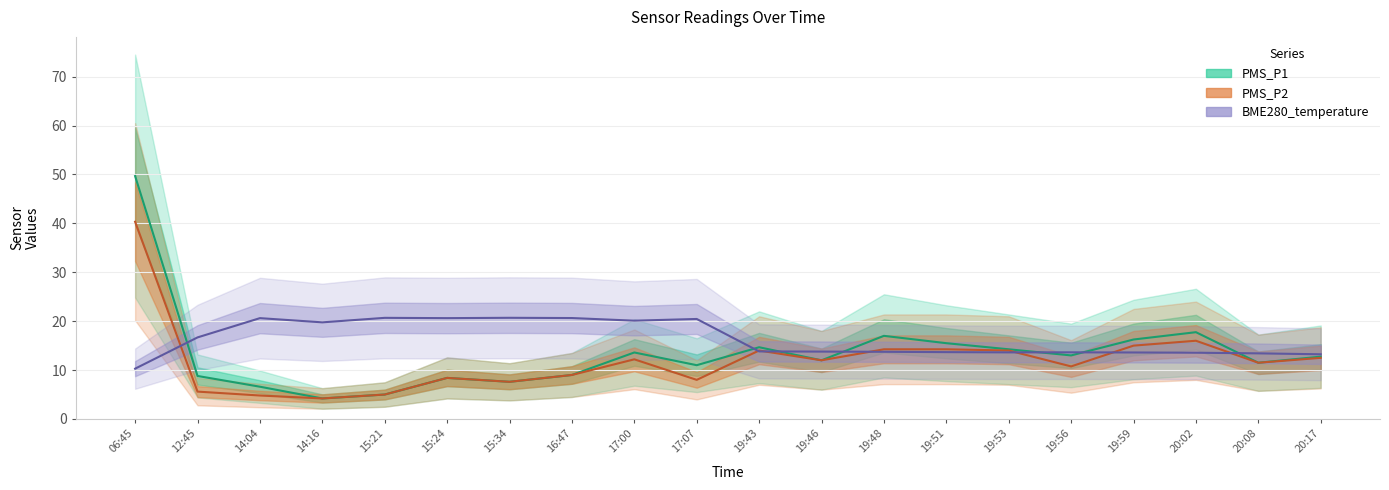

After their last crossing, which series has the higher values: BME280_temperature or PMS_P2?

BME280_temperature